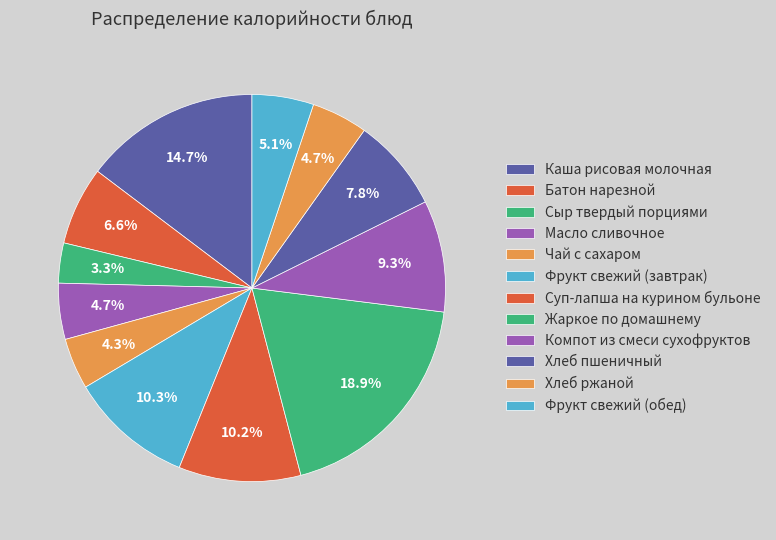

Does any single category account for the majority?

No